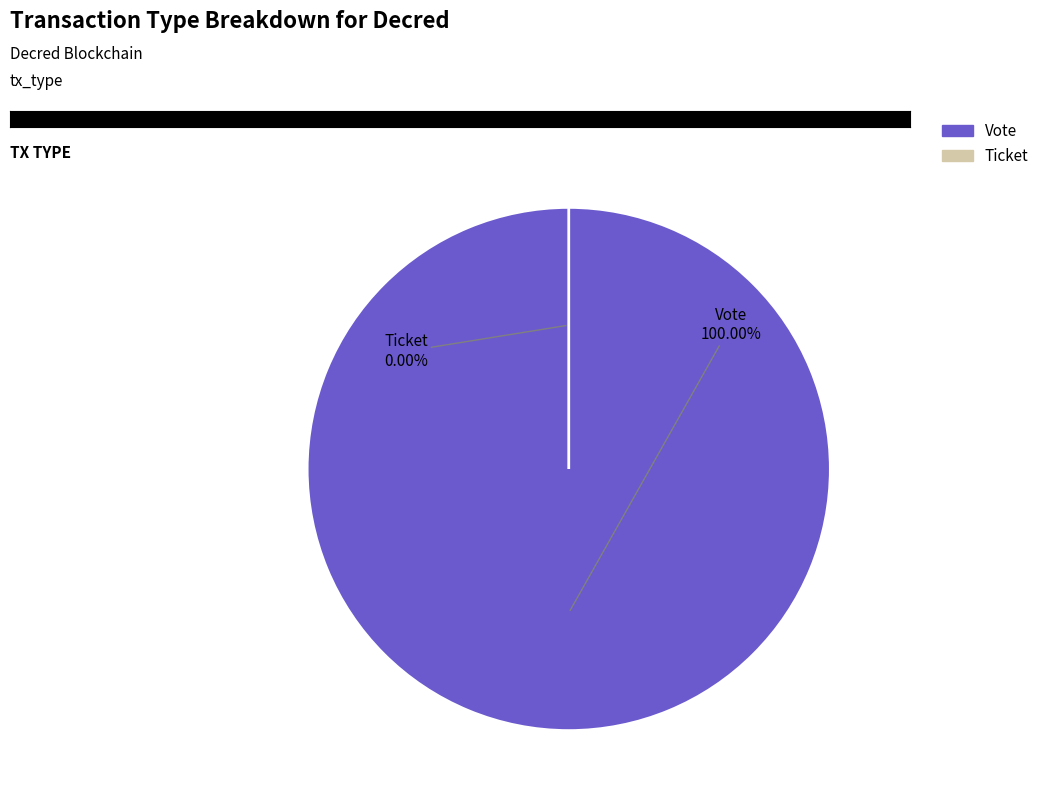

To the nearest percent, what is the difference between the largest and smallest slice percentages?

100%